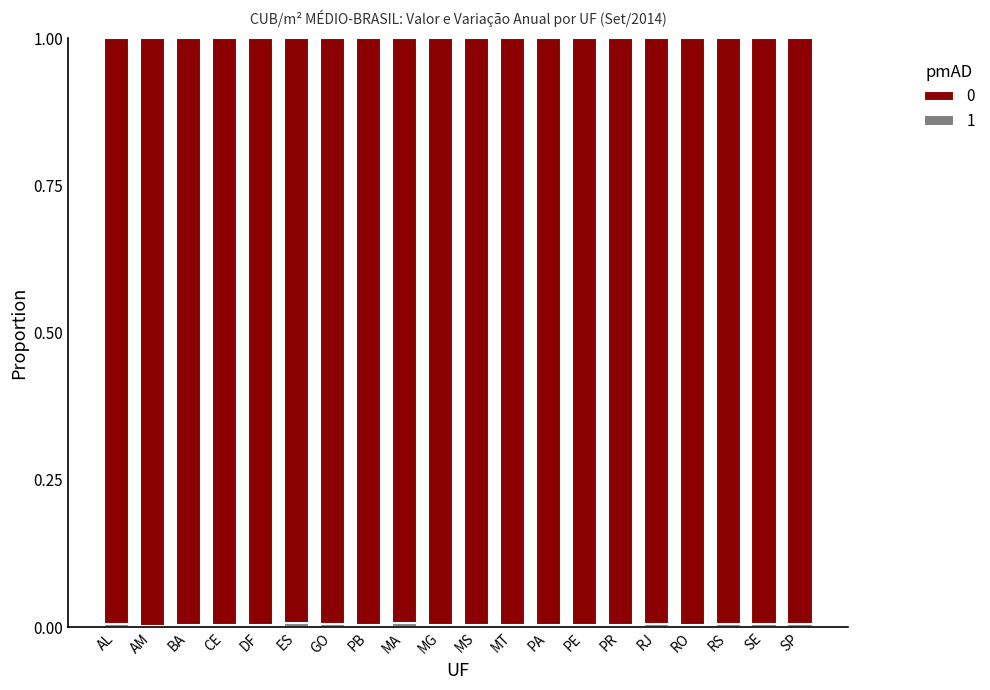

Are the bars horizontal?

No